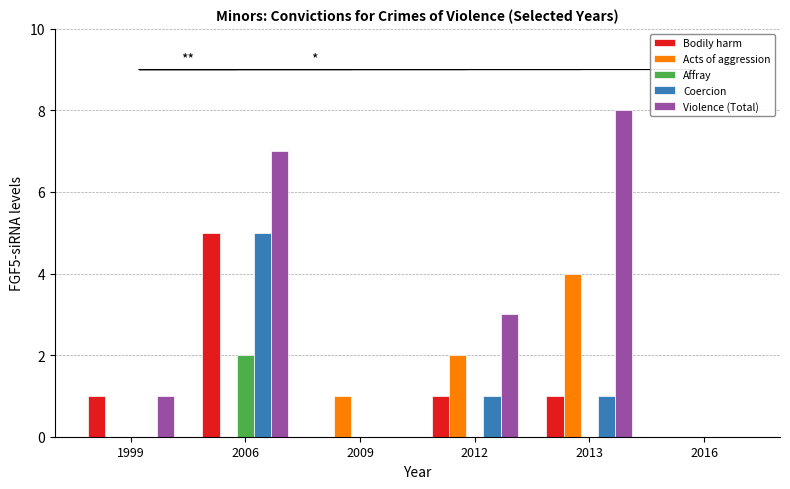

At which label does Bodily harm reach its peak?

2006